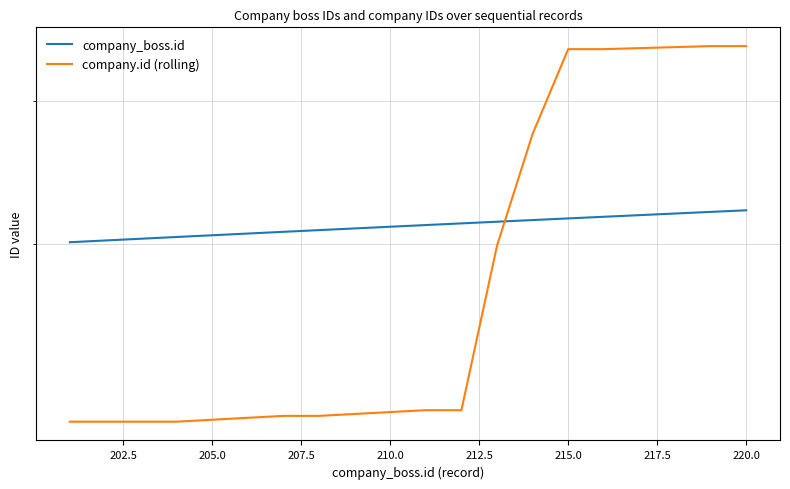

Which series has the largest total across all categories?

company_boss.id